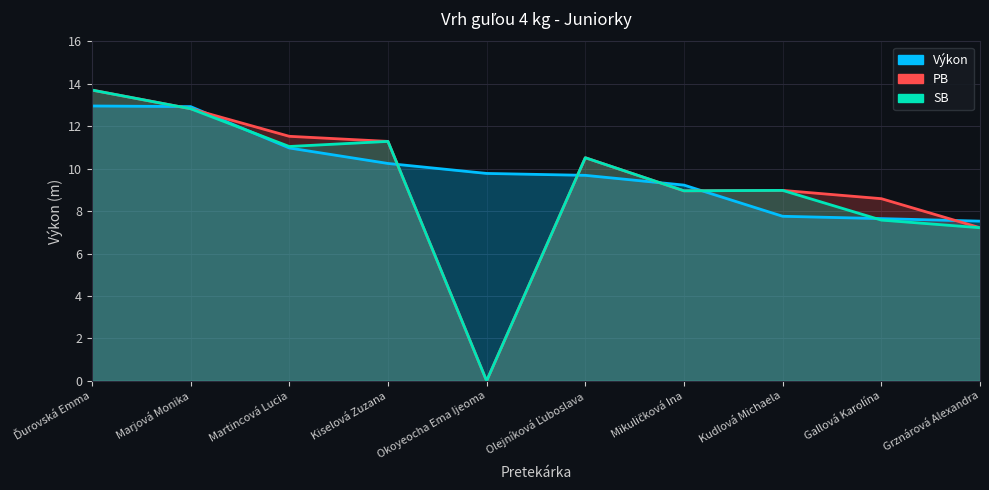

Does the chart display data point markers on the line(s)?

No